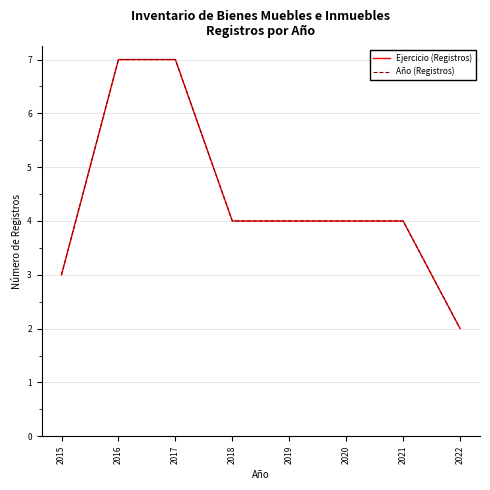

What is the minimum value shown in the chart?

2